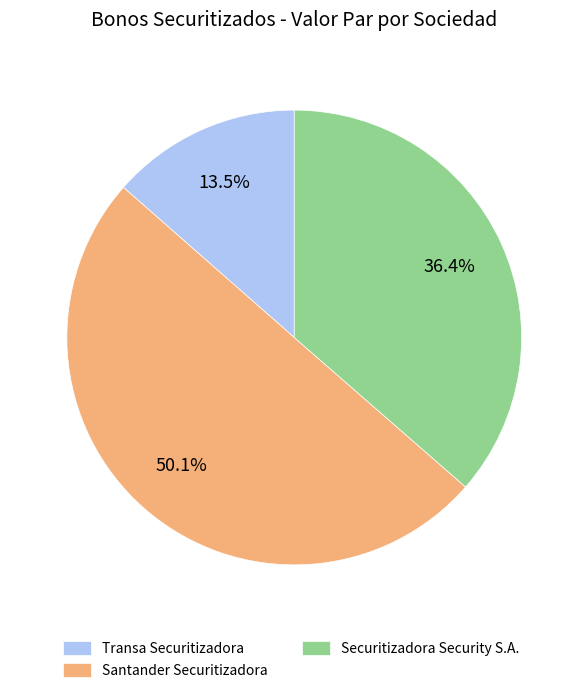

Count the number of slices in the pie.

3